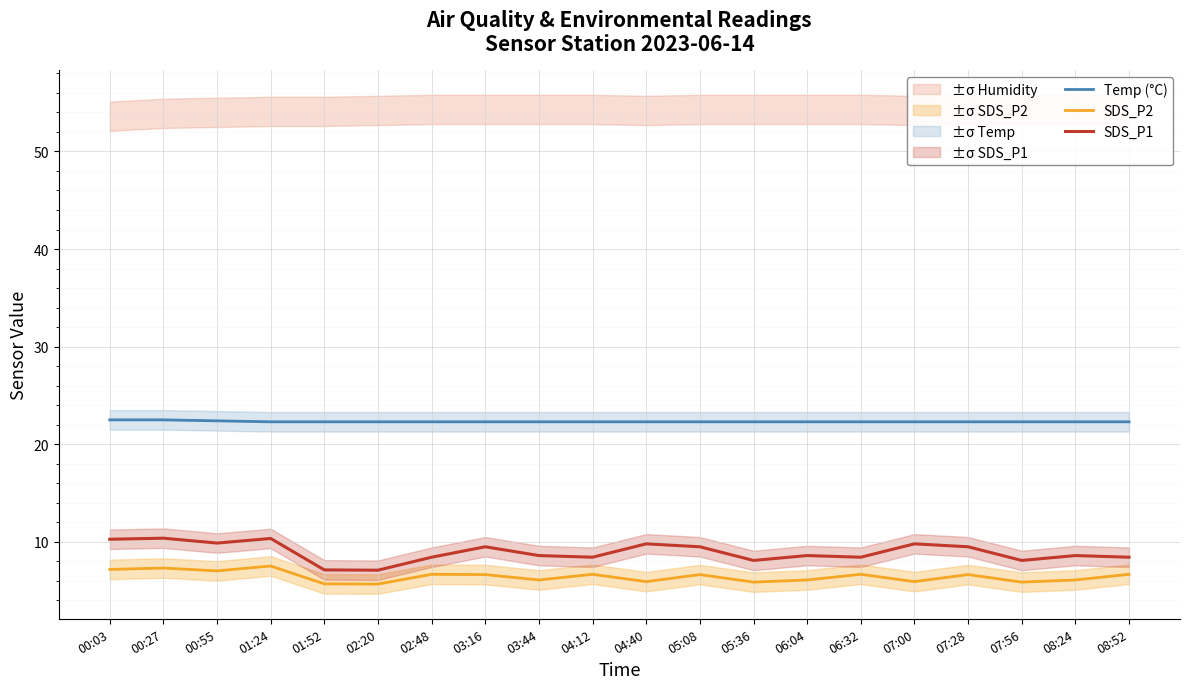

How many series are shown in this chart?

3